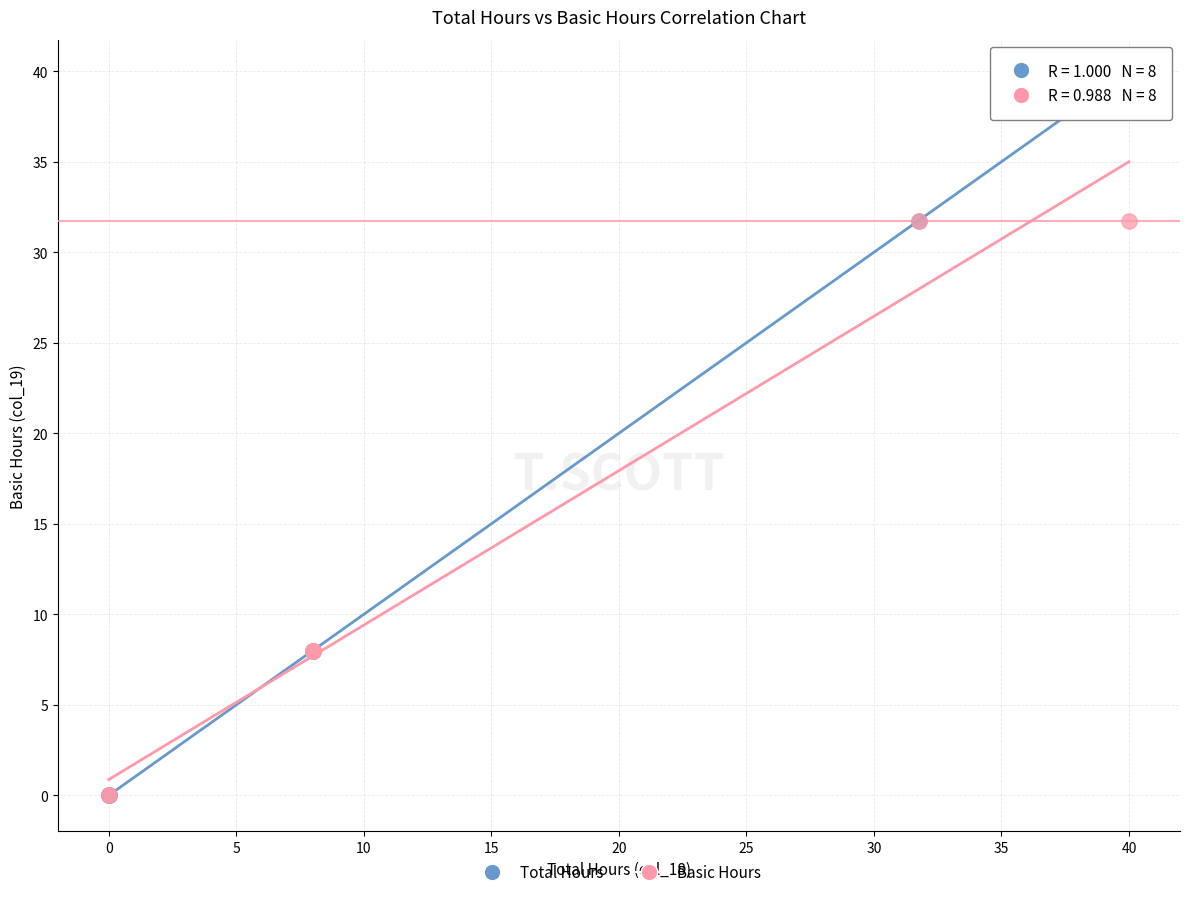

What are all the series names shown in the legend?

Total Hours, Basic Hours